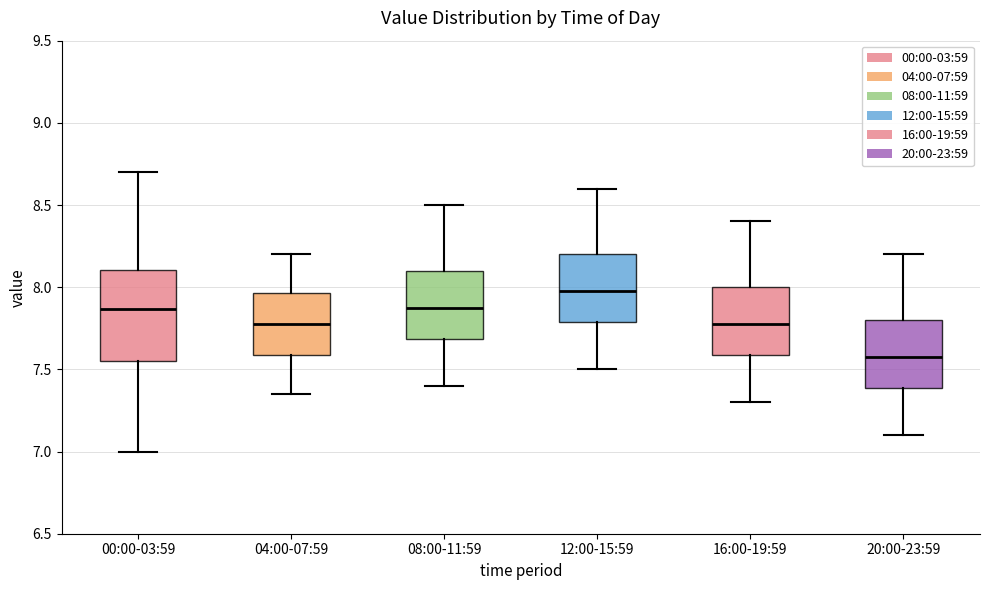

Reading left to right, read every box against the y-axis: the position of its median line, the range the box covers, and the ends of its whiskers. The values are not printed on the chart, so give them approximately, as read against the axis.

00:00-03:59: median 7.85, box 7.55 to 8.10, whiskers 7.00 to 8.70
04:00-07:59: median 7.80, box 7.60 to 7.95, whiskers 7.35 to 8.20
08:00-11:59: median 7.90, box 7.70 to 8.10, whiskers 7.40 to 8.50
12:00-15:59: median 8.00, box 7.80 to 8.20, whiskers 7.50 to 8.60
16:00-19:59: median 7.80, box 7.60 to 8.00, whiskers 7.30 to 8.40
20:00-23:59: median 7.60, box 7.40 to 7.80, whiskers 7.10 to 8.20